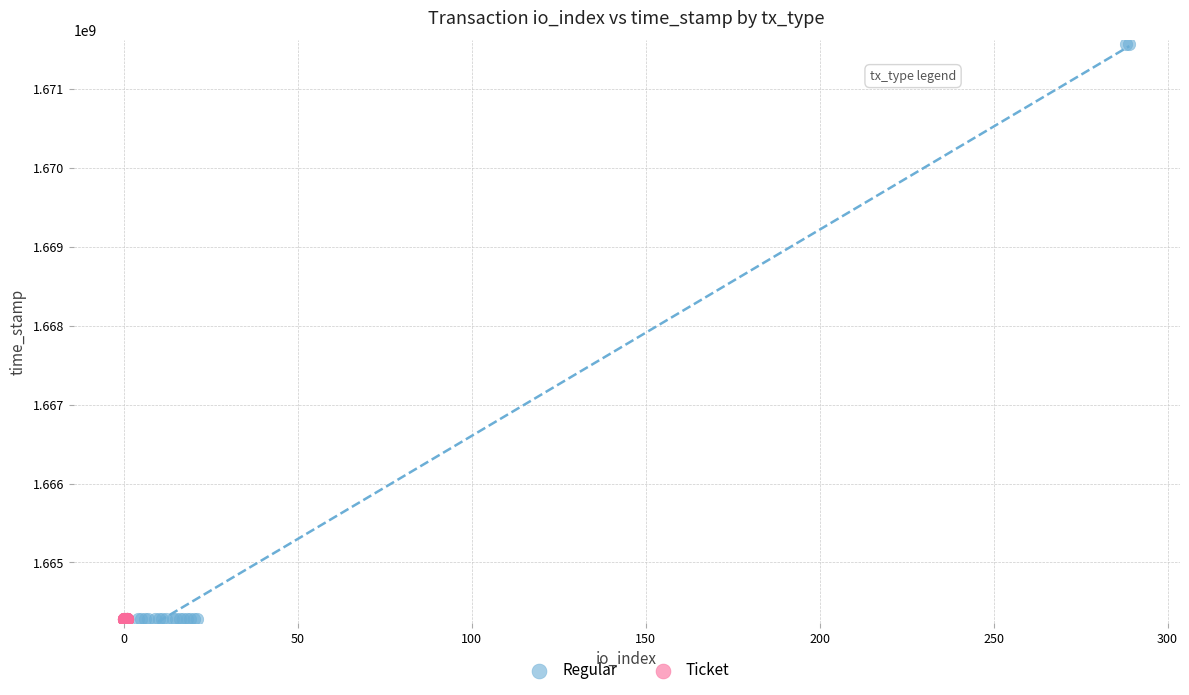

Which series has the widest spread of Y values?

Regular